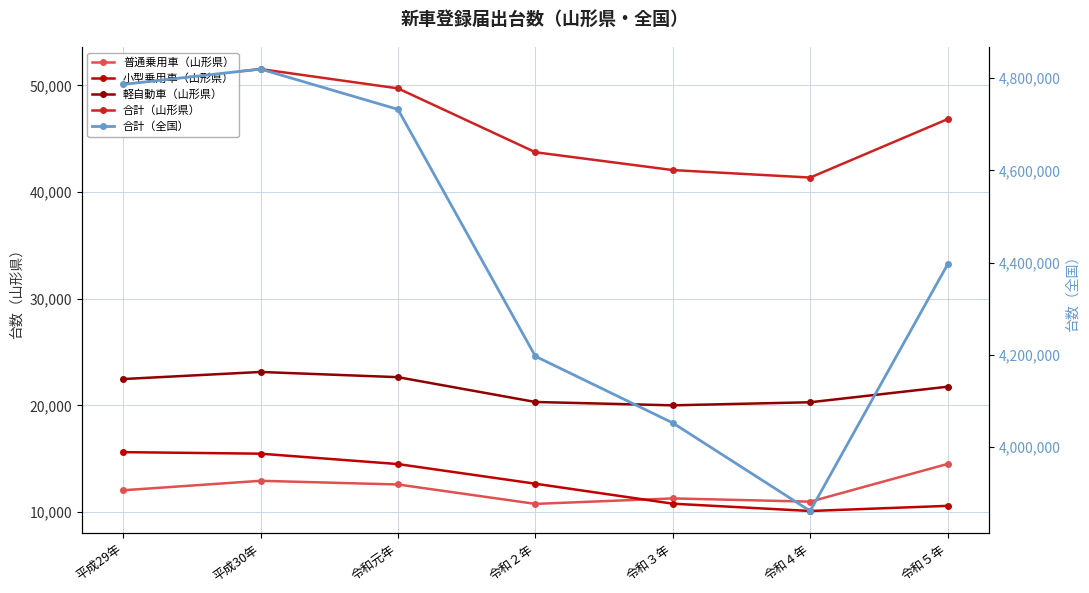

At which category does the chart reach its peak across all series?

平成30年